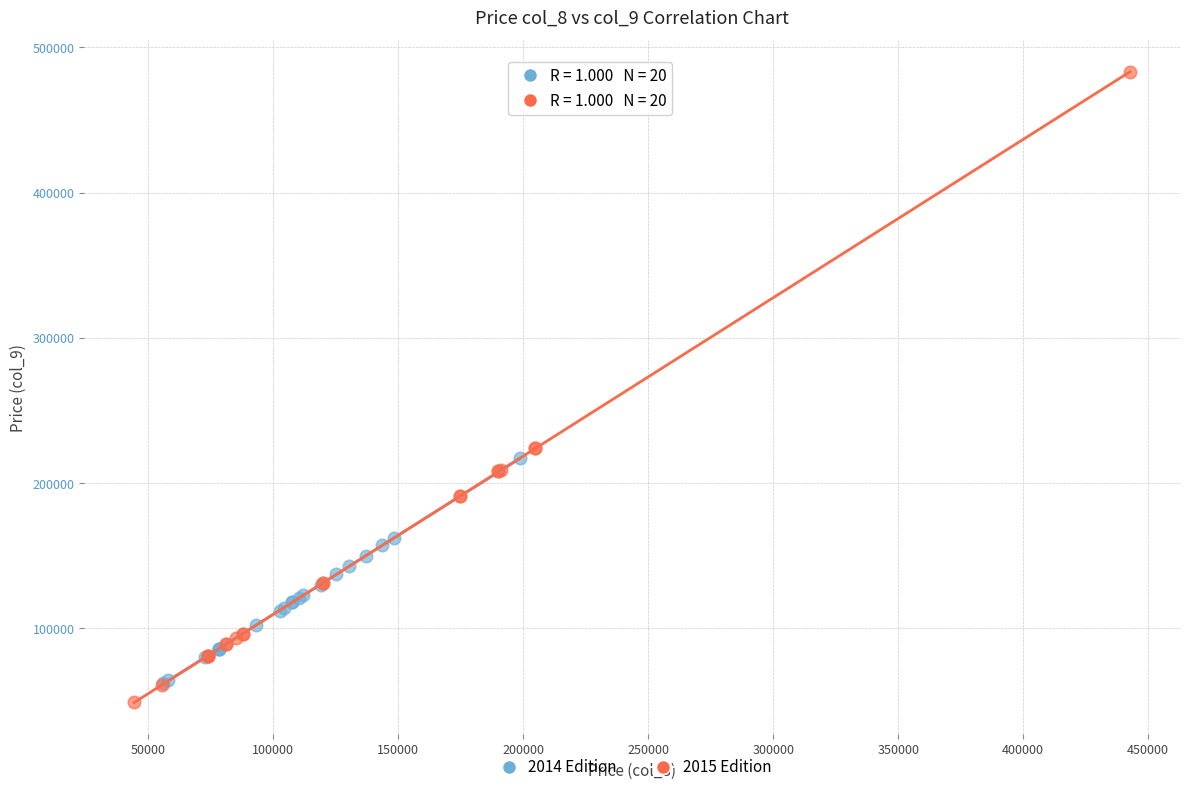

Which series has the largest Y range (max minus min)?

2015 Edition